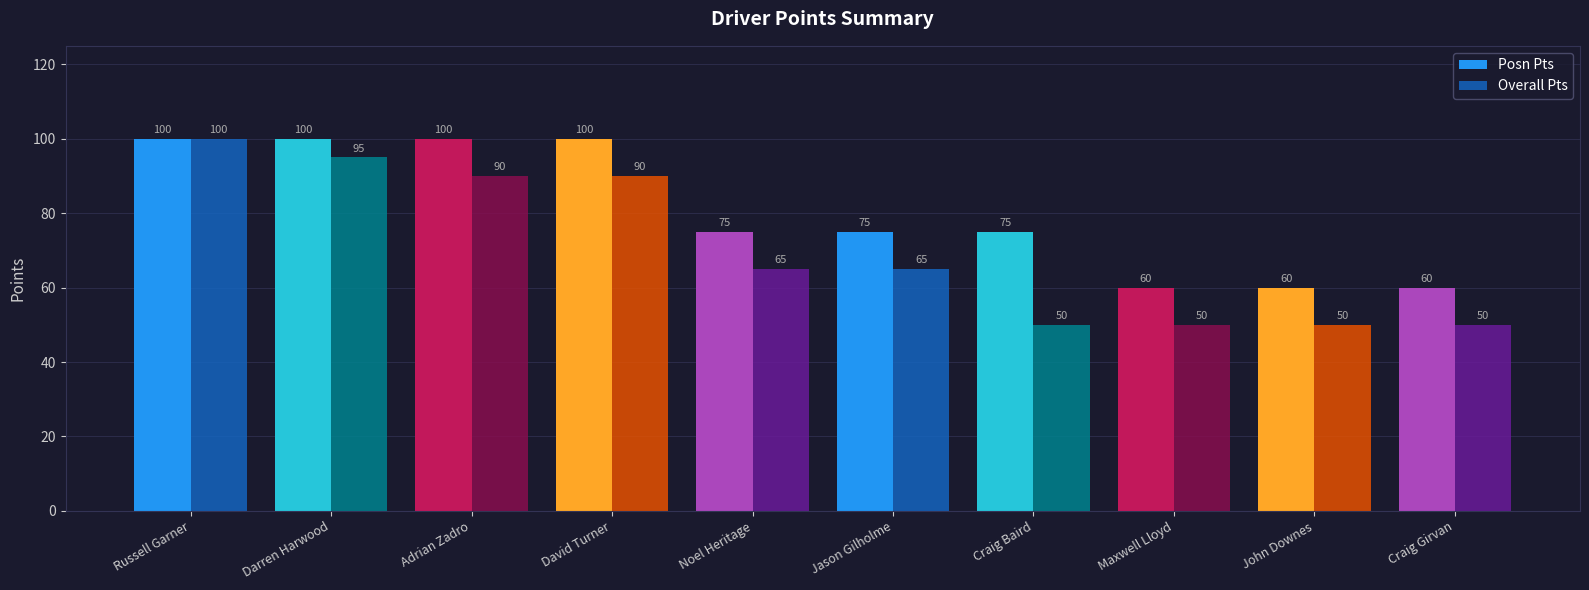

Does the chart contain any negative values?

No